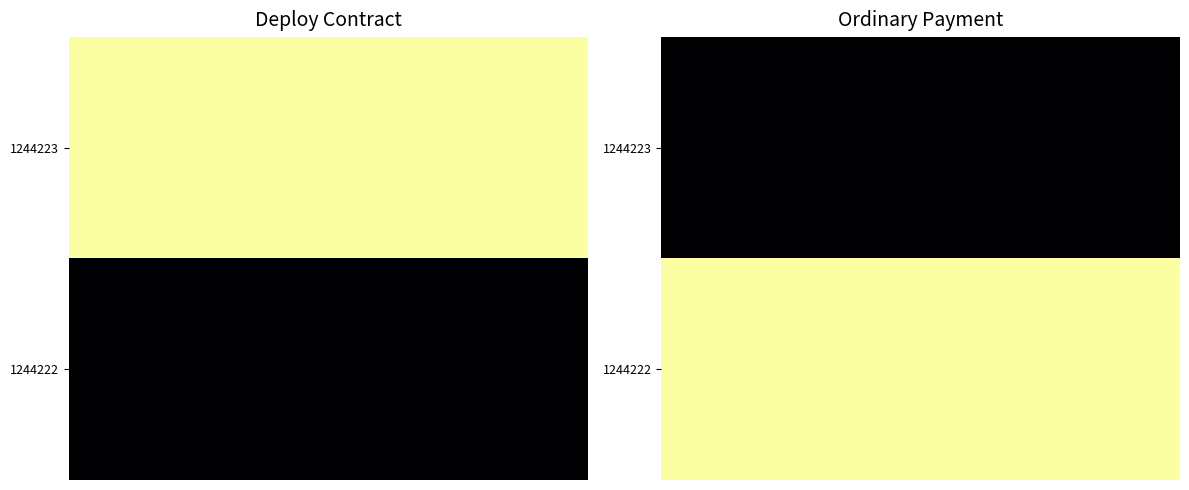

What is the difference between the highest and lowest values at 2?

1